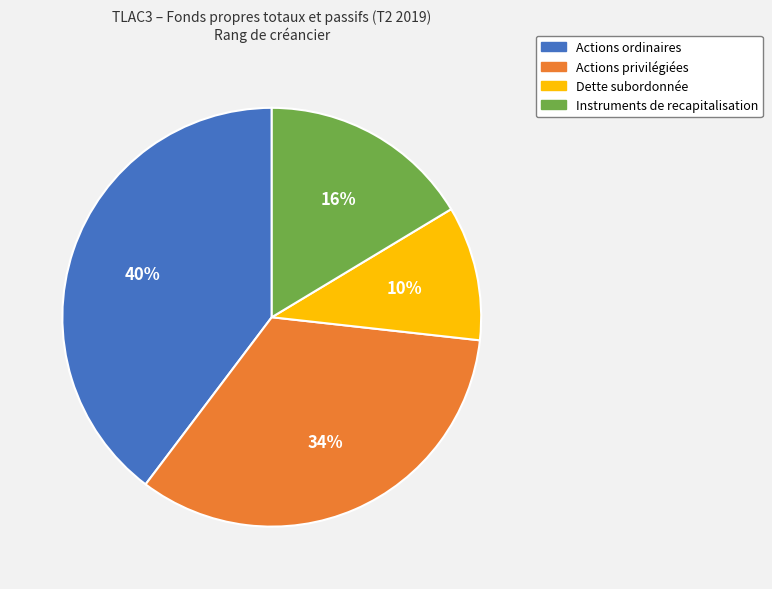

What is the largest slice in the pie chart?

Actions ordinaires